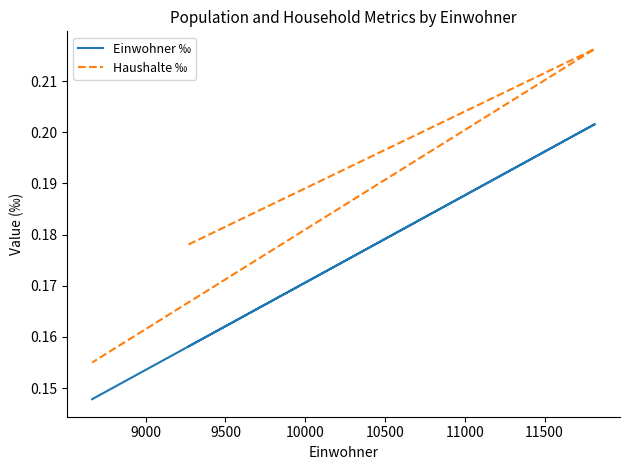

Reading left to right, what are all the values shown in this chart?

Einwohner ‰: 0.2	0.2	0.1
Haushalte ‰: 0.2	0.2	0.2